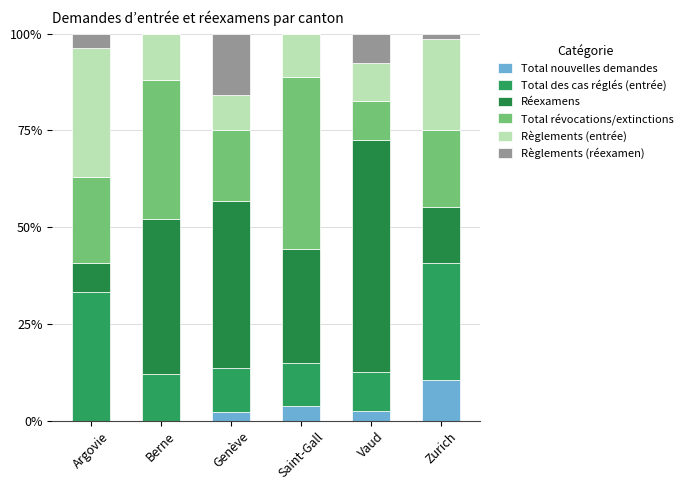

What is the average value of the Réexamens series?

0.3